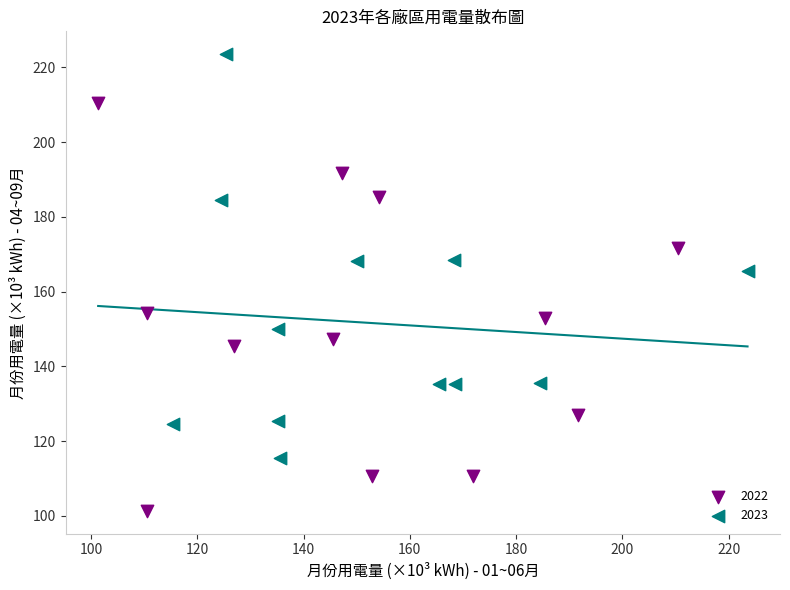

Which series reaches the maximum Y coordinate?

2023